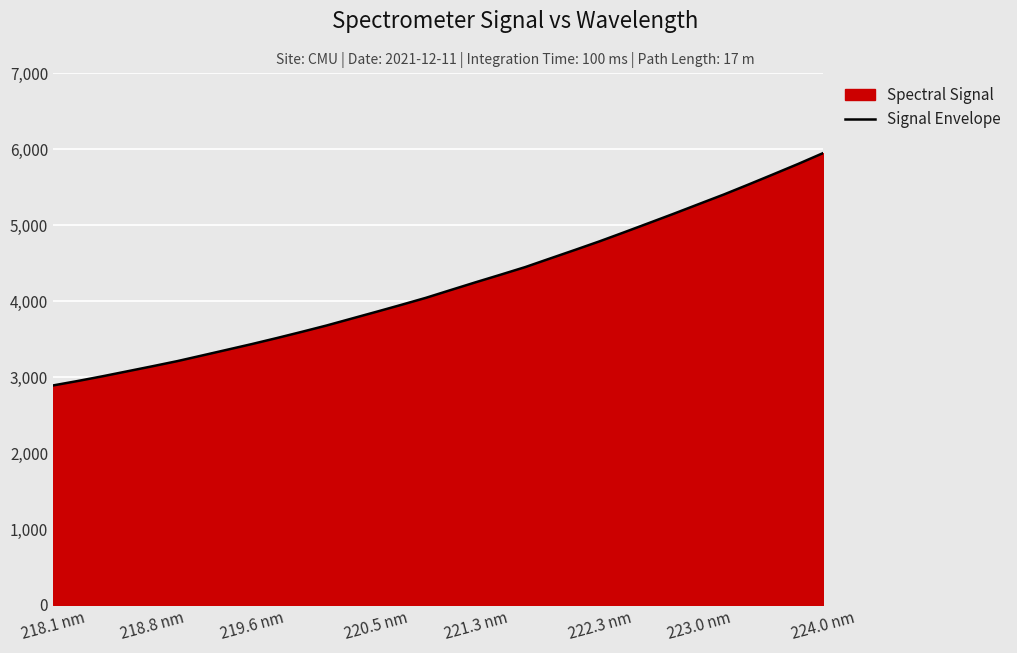

The value at 222.3 nm is 6748.7. True or false?

False